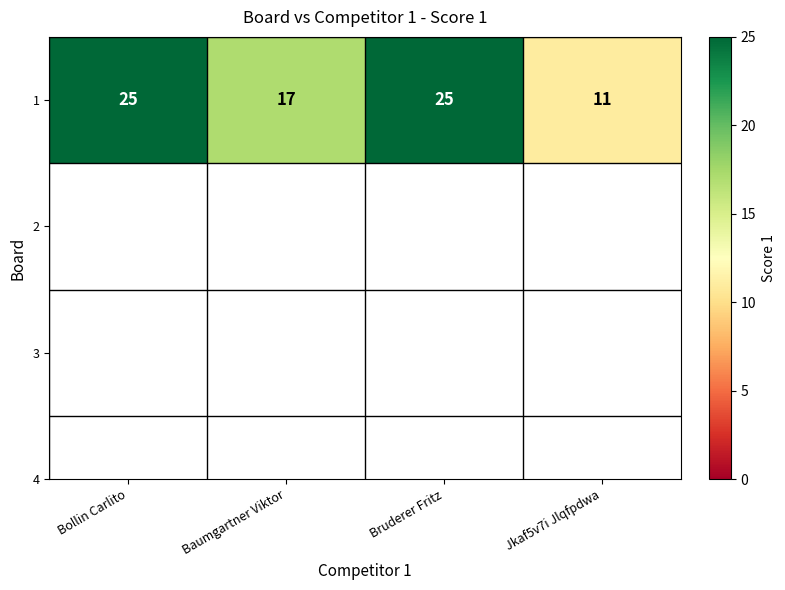

Reading left to right, list all the values displayed in this chart.

Bollin Carlito=25	Baumgartner Viktor=17	Bruderer Fritz=25	Jkaf5v7i Jlqfpdwa=11